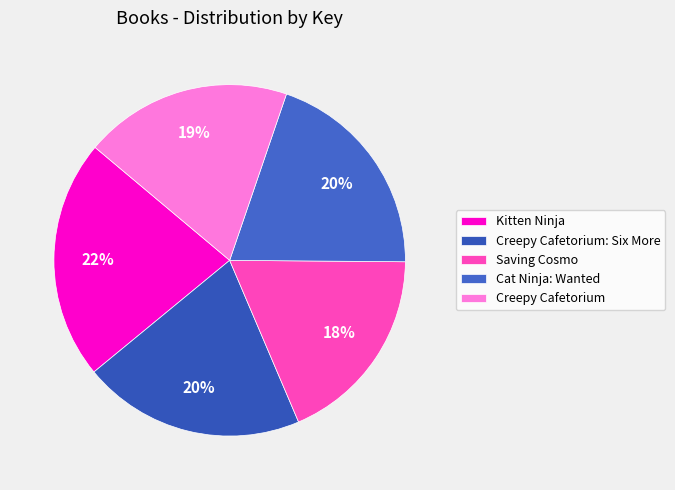

Does any single category account for the majority?

No